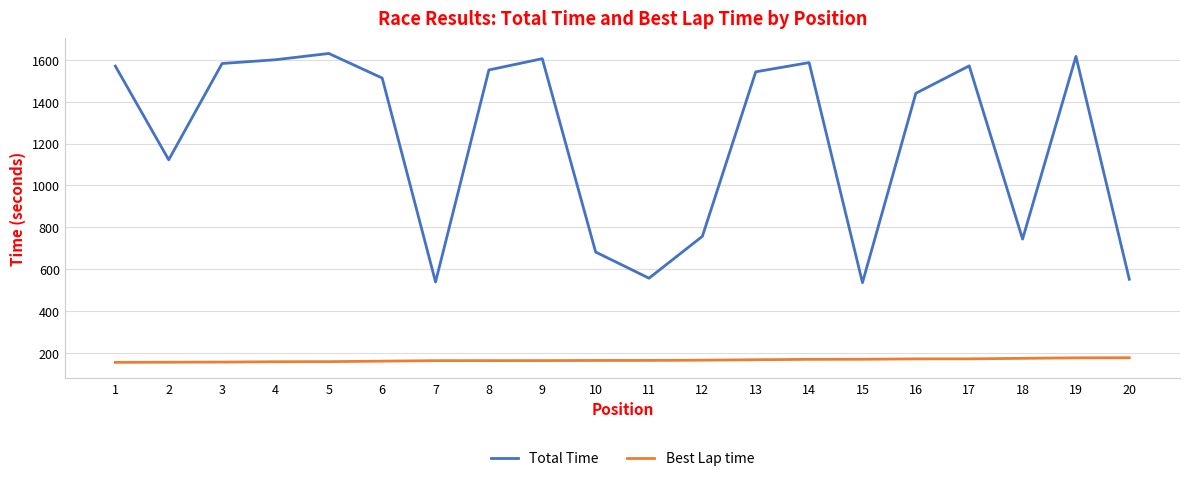

What is the total value across all series at 16?

1610.6